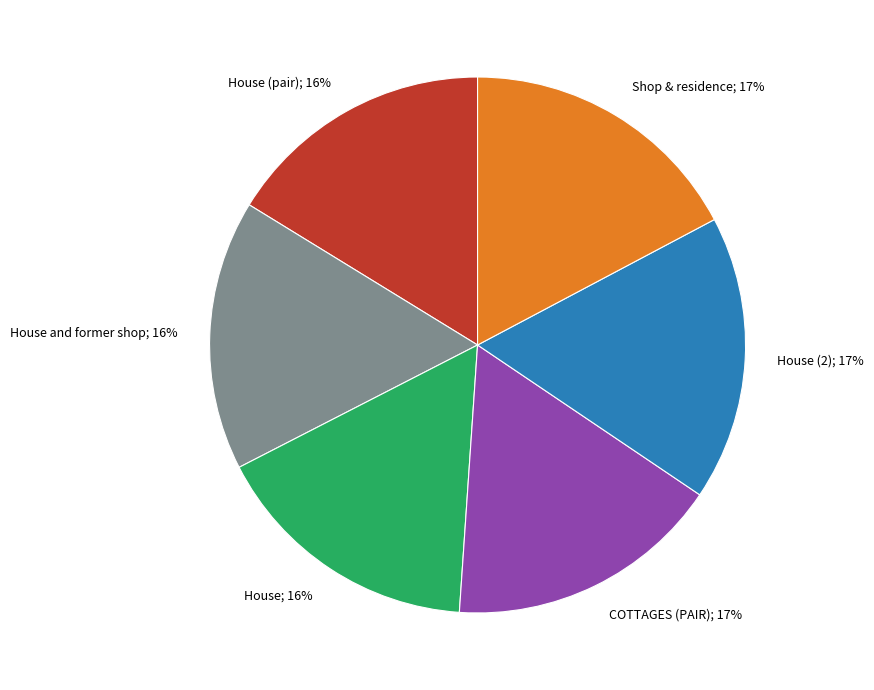

Does any single category account for the majority?

No